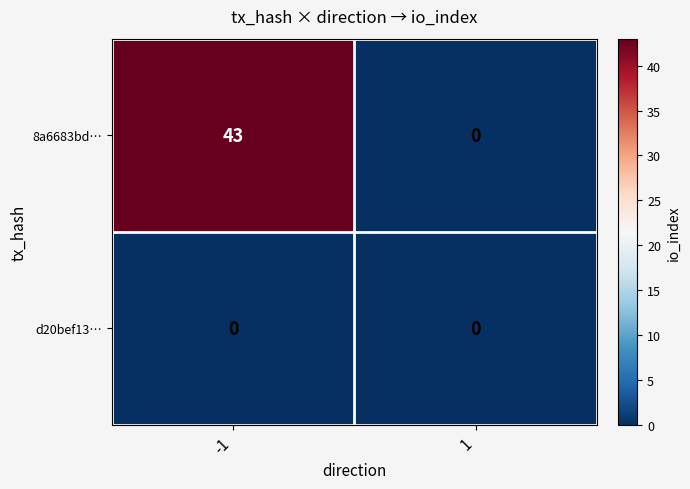

Is the value of 8a6683bd… at -1 greater than the value of d20bef13… at -1?

Yes